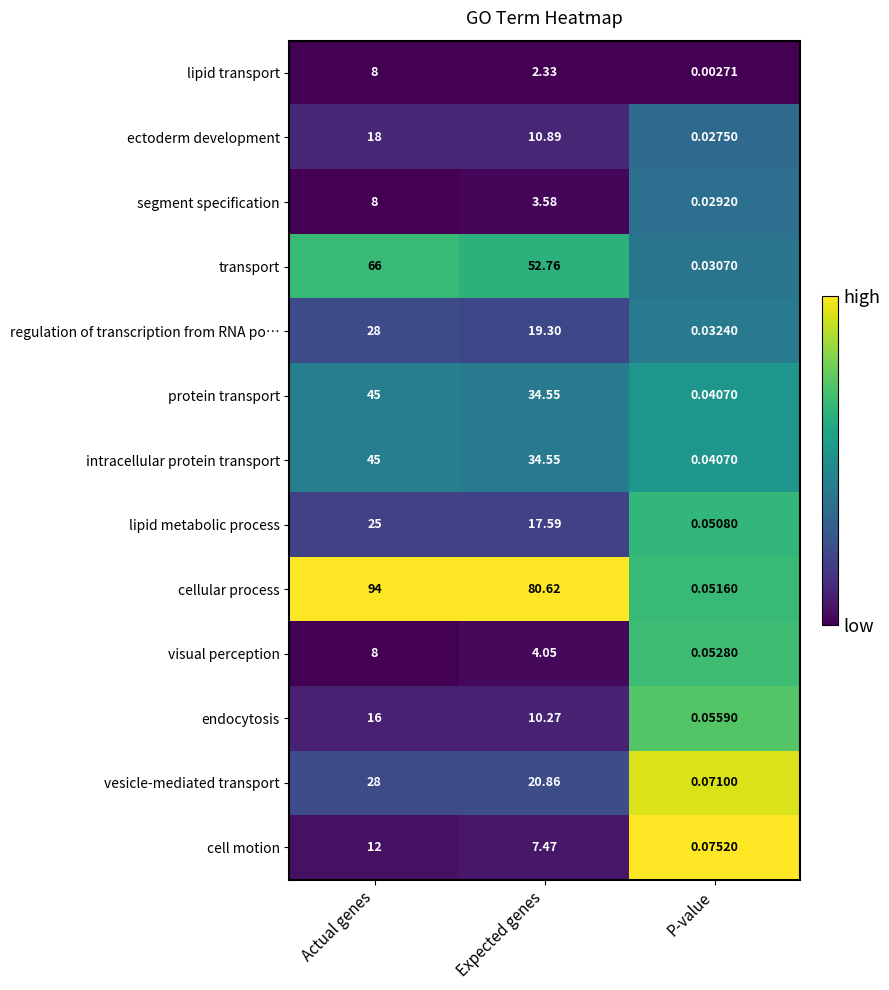

Which label corresponds to the largest value in the chart?

Actual genes